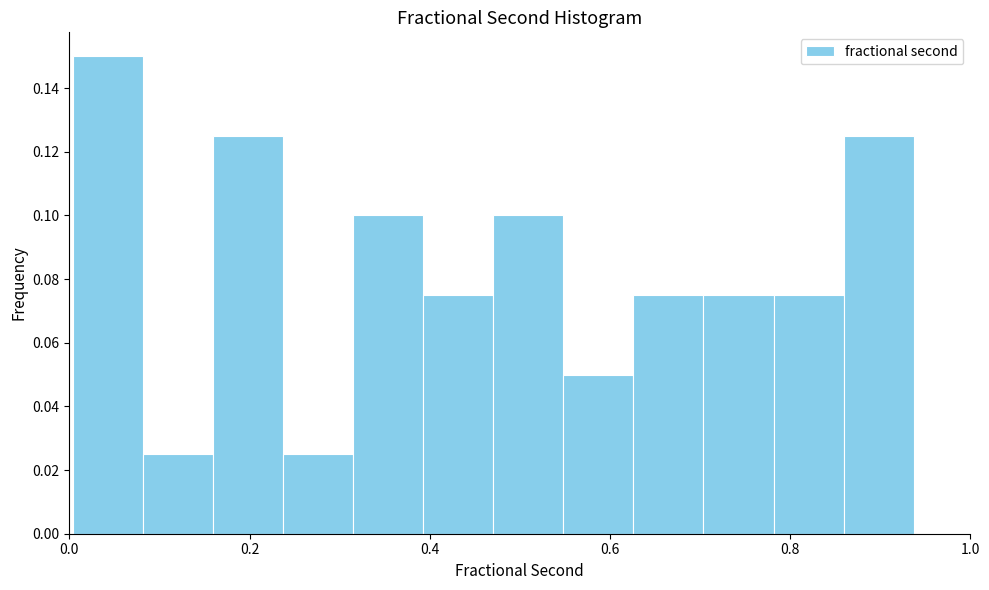

Read against the x-axis, roughly where is the centre of the tallest bar?

0.04